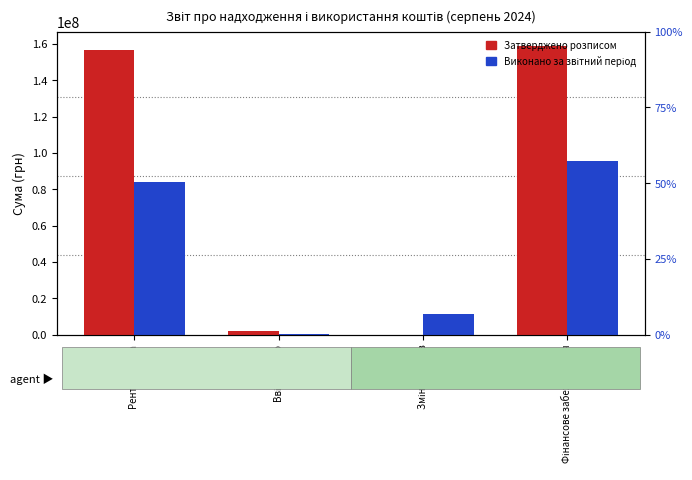

What is the difference between the Затверджено розписом values at Зміни обсягів and Рентна плата?

156700000.0